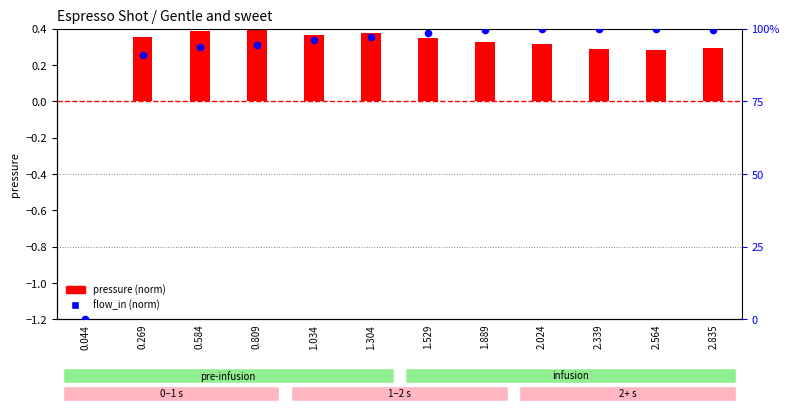

Is the value of pressure (norm) at 1.304 greater than the value of flow_in (norm) at 0.044?

Yes